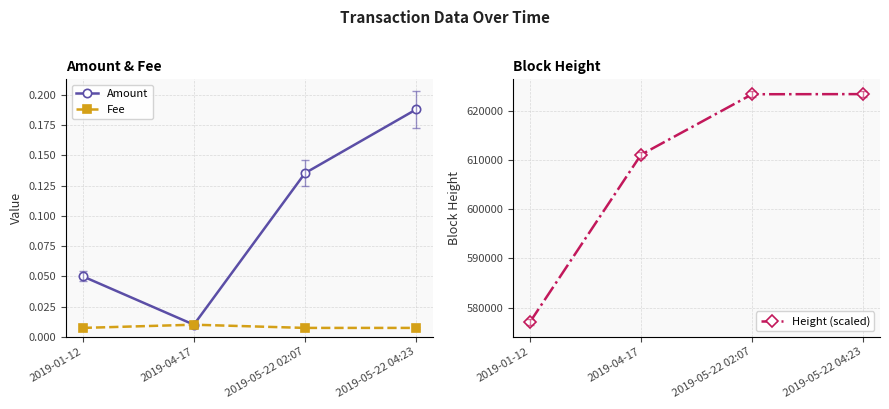

Reading left to right, what are all the values shown in this chart?

Amount: 0.1	0.0	0.1	0.2
Fee: 0.0	0.0	0.0	0.0
Height (scaled): 577038.0	611070.0	623358.0	623387.0